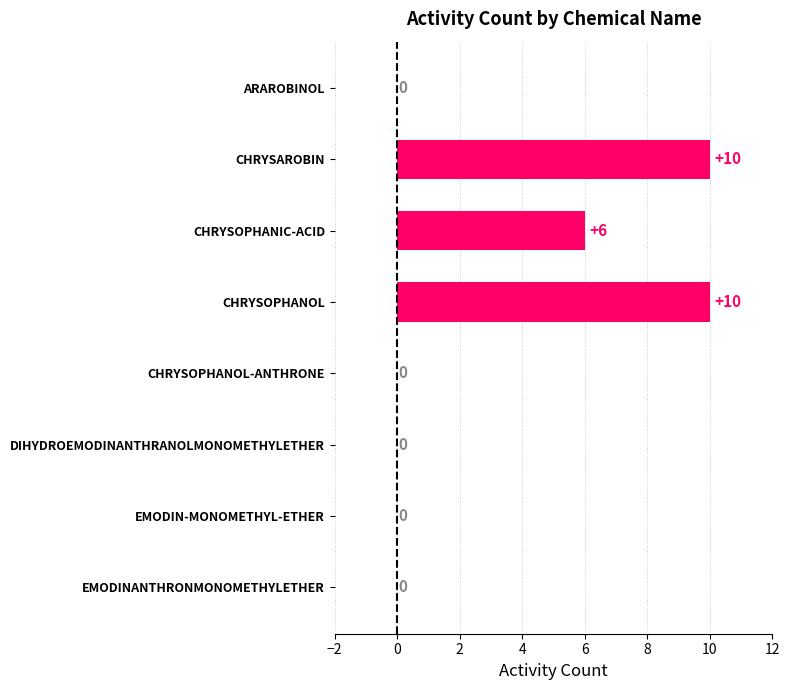

Reading top to bottom, list all the values displayed in this chart.

ARAROBINOL=0	CHRYSAROBIN=10	CHRYSOPHANIC-ACID=6	CHRYSOPHANOL=10	CHRYSOPHANOL-ANTHRONE=0	DIHYDROEMODINANTHRANOLMONOMETHYLETHER=0	EMODIN-MONOMETHYL-ETHER=0	EMODINANTHRONMONOMETHYLETHER=0